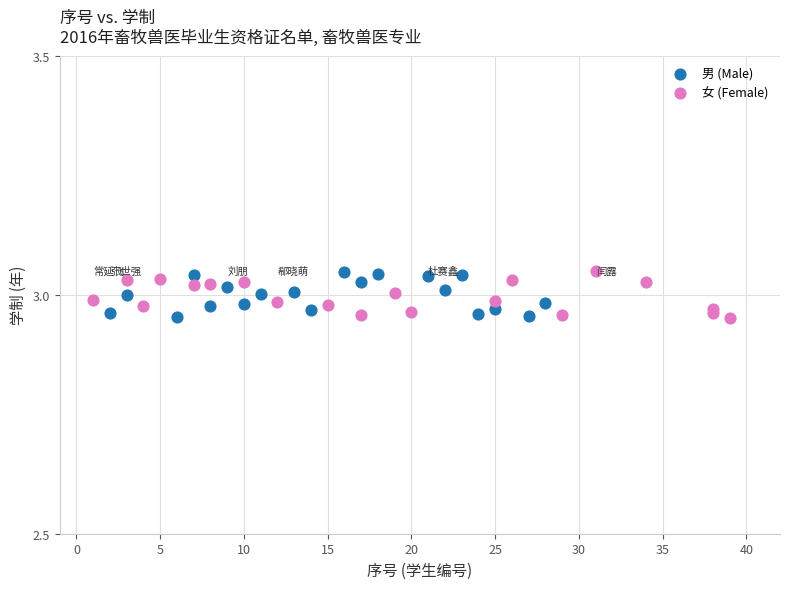

What are all the series names shown in the legend?

男 (Male), 女 (Female)